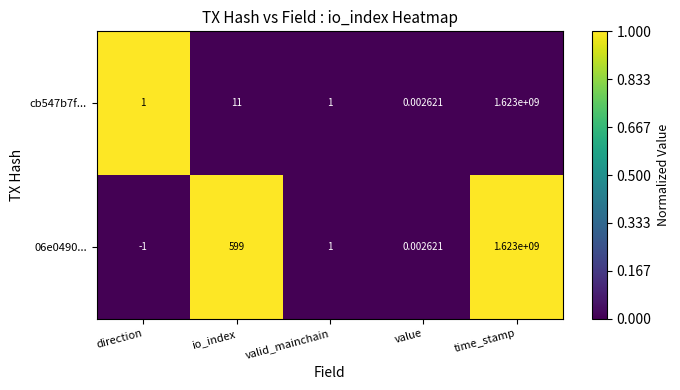

Is the value of cb547b7f... at value greater than the value of 06e0490... at time_stamp?

No